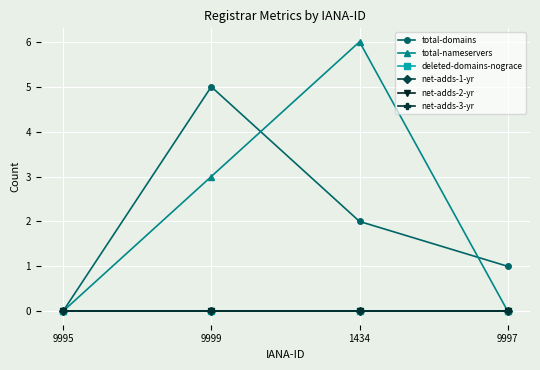

What are all the series names shown in the legend?

total-domains, total-nameservers, deleted-domains-nograce, net-adds-1-yr, net-adds-2-yr, net-adds-3-yr